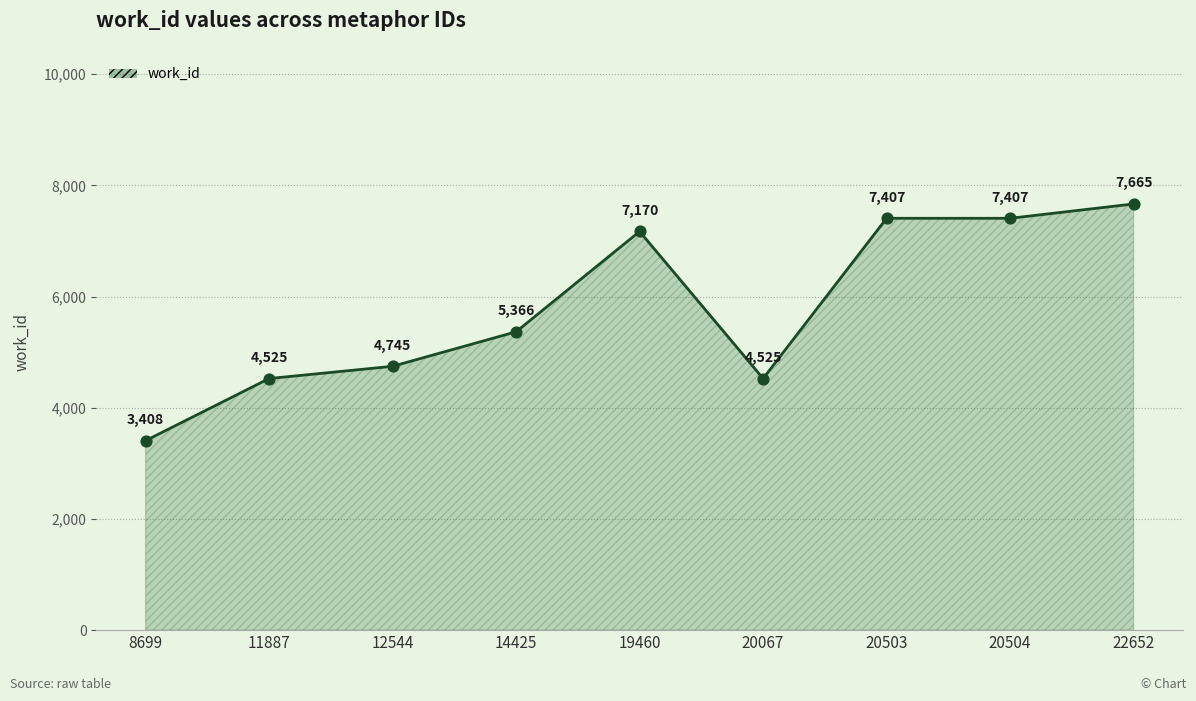

Approximately how many times larger is the value at 8699 compared to 20503?

0.5